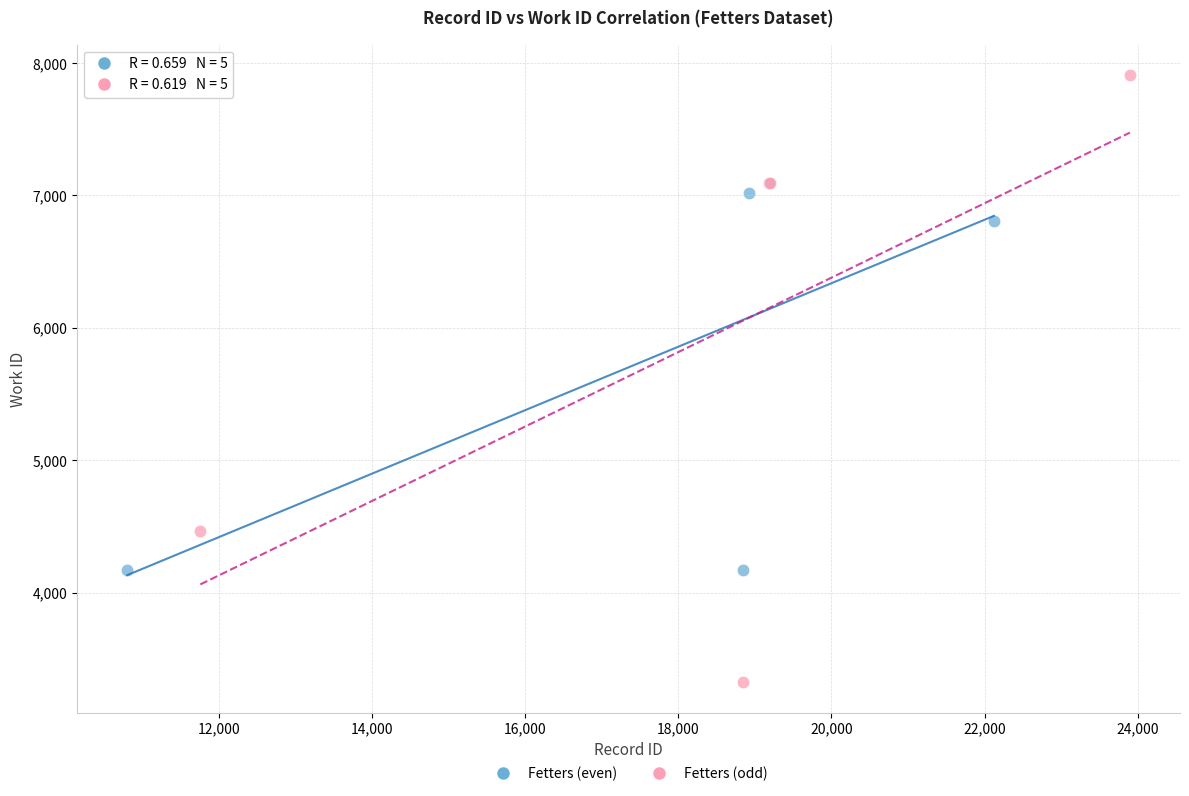

Which series reaches the minimum Y coordinate?

Fetters (odd)